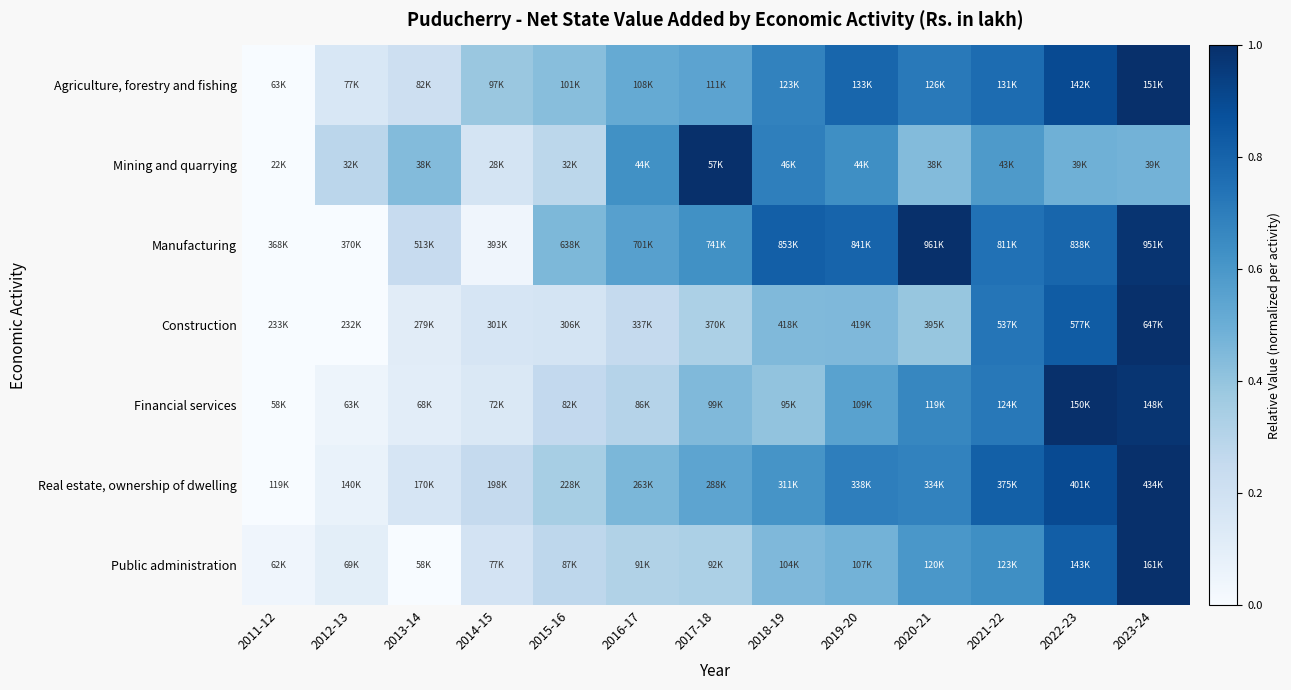

Which category has the highest value across all series?

2023-24